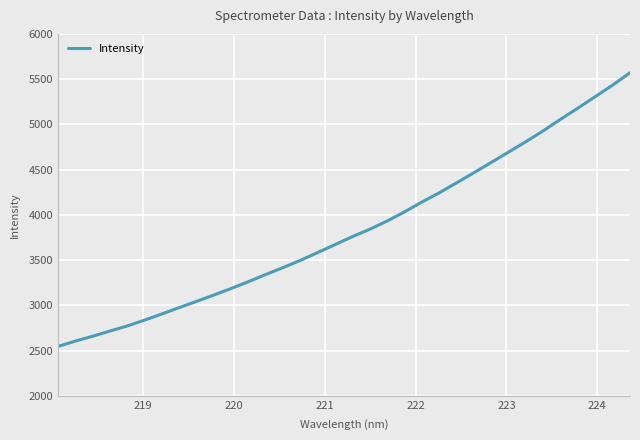

What is the maximum value shown in the chart?

5570.0